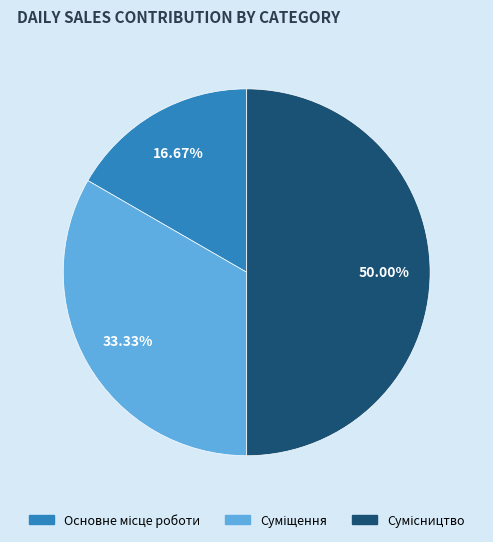

To the nearest percent, what is the combined percentage of Сумісництво and Суміщення?

83%